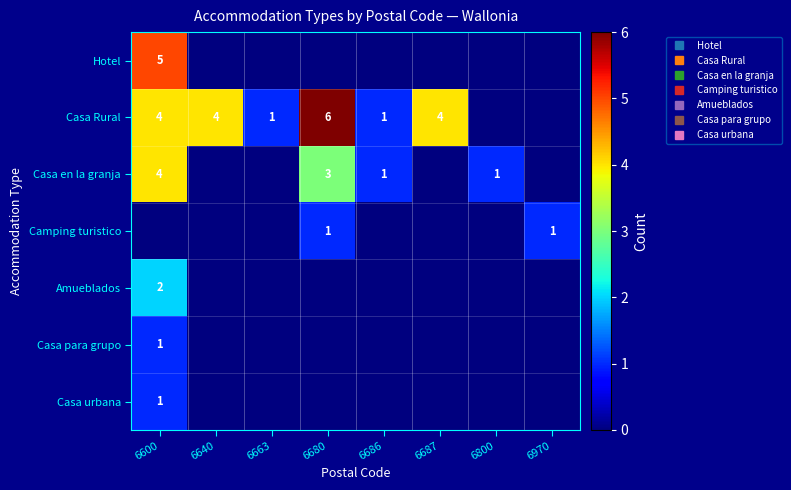

Where is Casa Rural nearest to the value 3?

6600